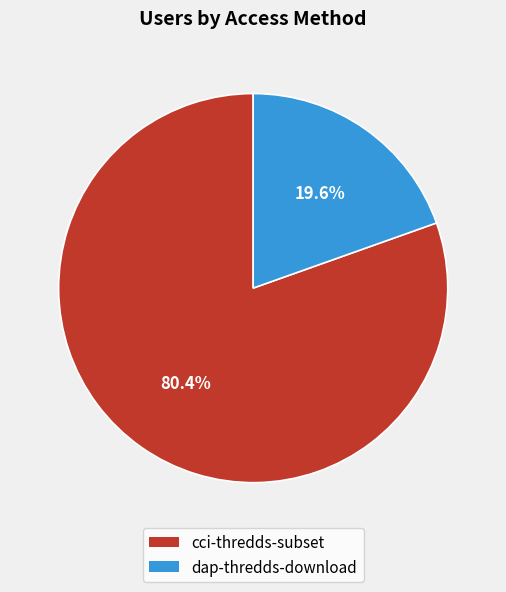

Which slice is the largest?

cci-thredds-subset